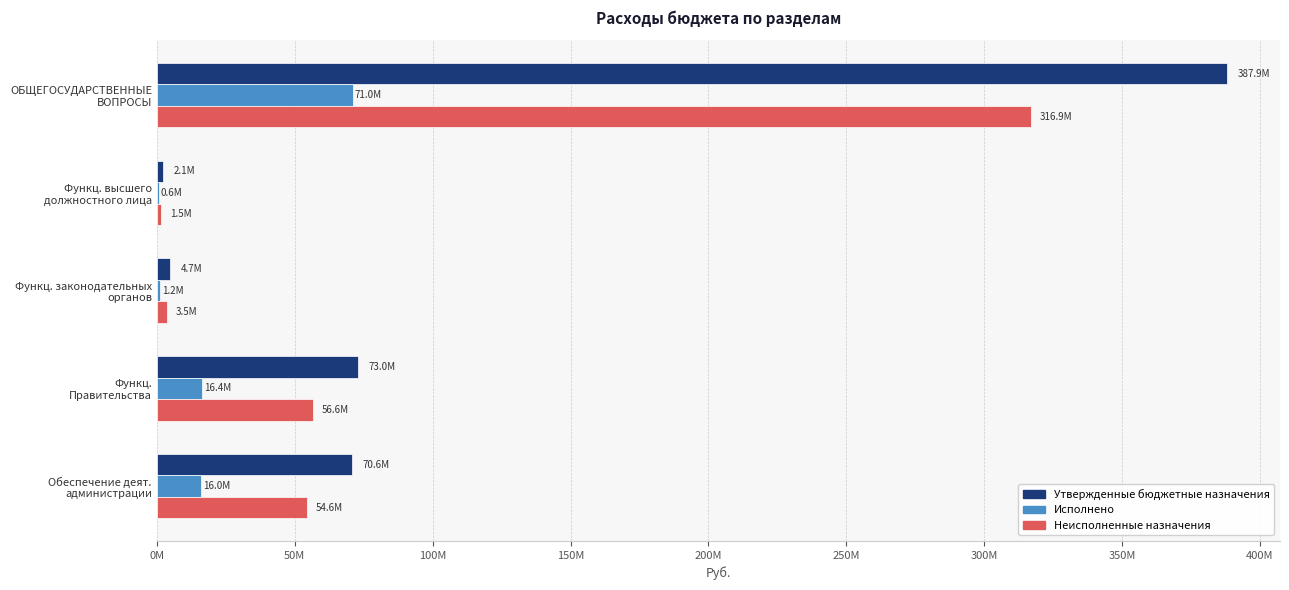

Which label corresponds to the largest value in the chart?

ОБЩЕГОСУДАРСТВЕННЫЕ
ВОПРОСЫ